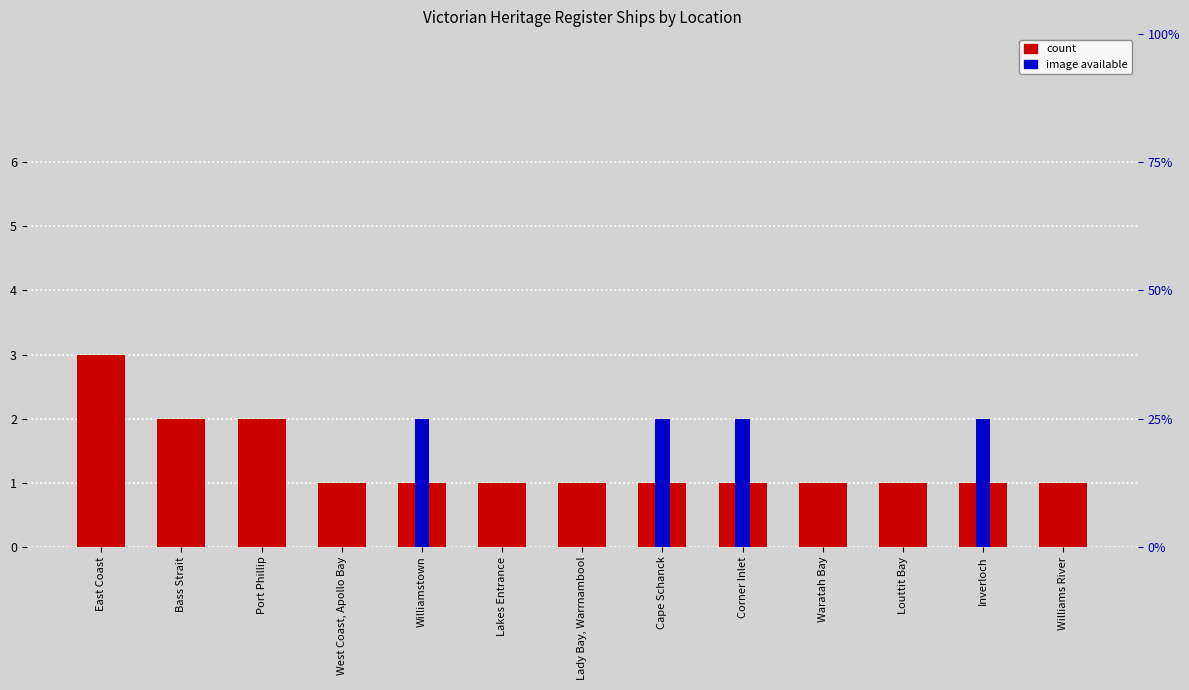

The value of image available at Lady Bay, Warrnambool is -1. True or false?

False